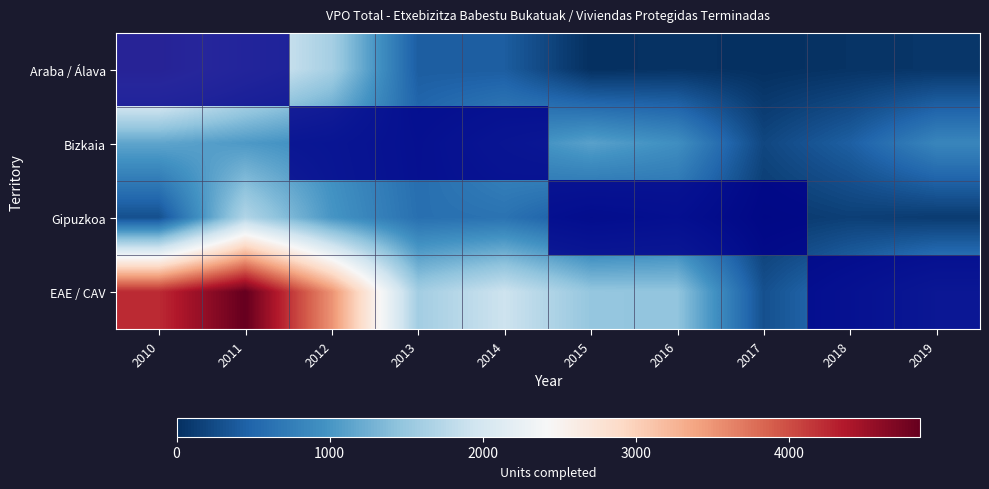

Which series has the widest spread of values?

EAE / CAV